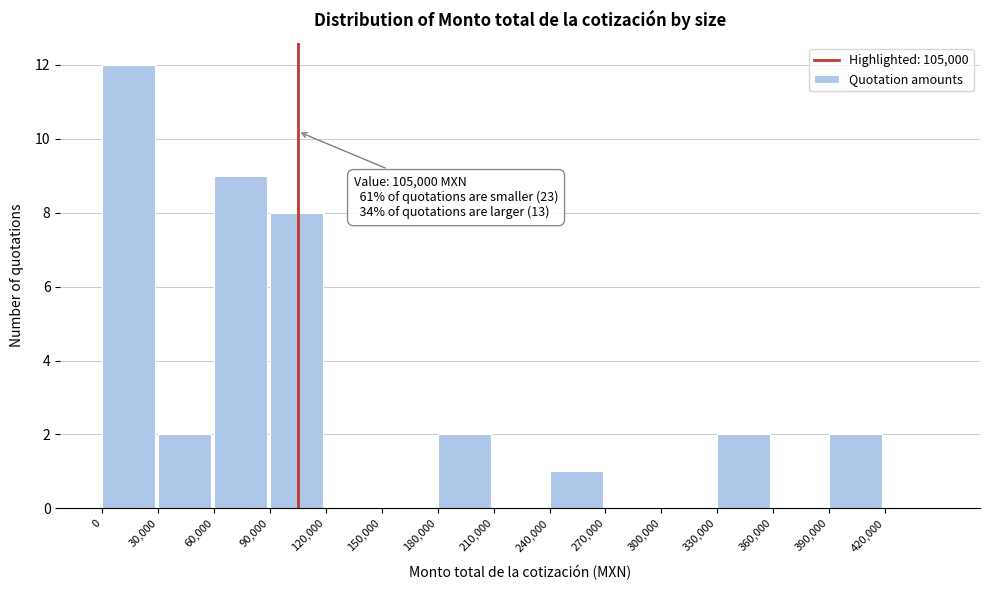

Which range on the x-axis has the tallest bar?

0 to 30000